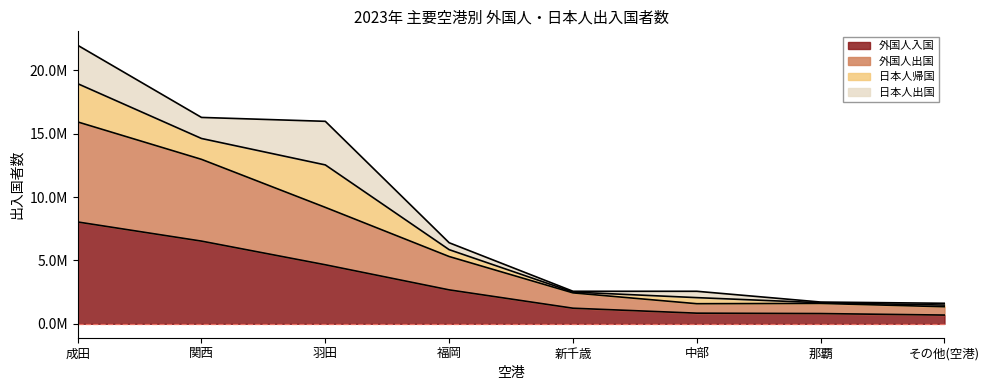

Is the value of 外国人出国 at 成田 greater than the value of 外国人入国 at 福岡?

Yes